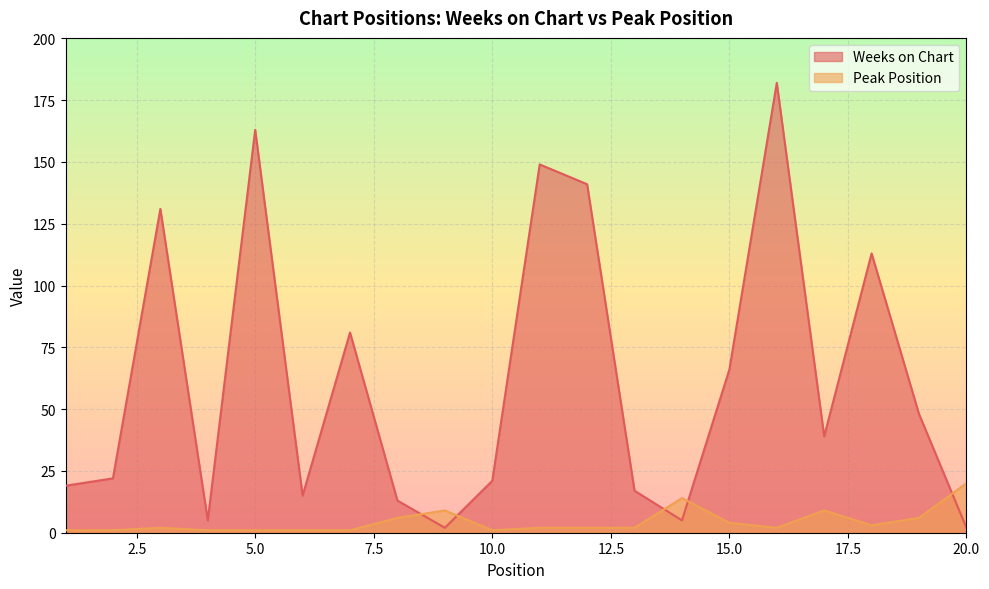

What is the average value of the Weeks on Chart series?

62